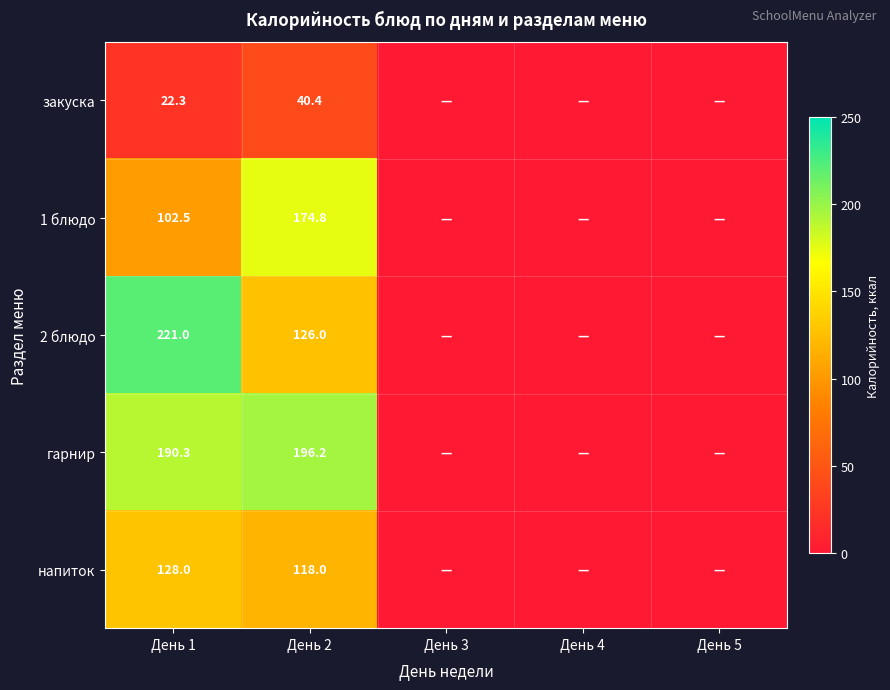

The value of 2 блюдо at День 2 is 44.2. True or false?

False